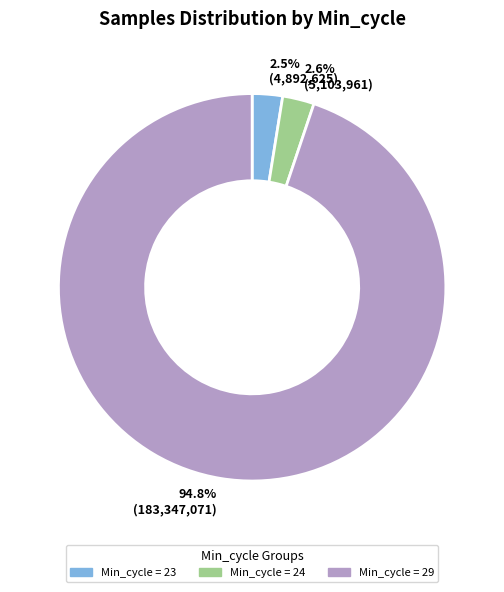

What is the largest slice in the pie chart?

94.8% (183,347,071)